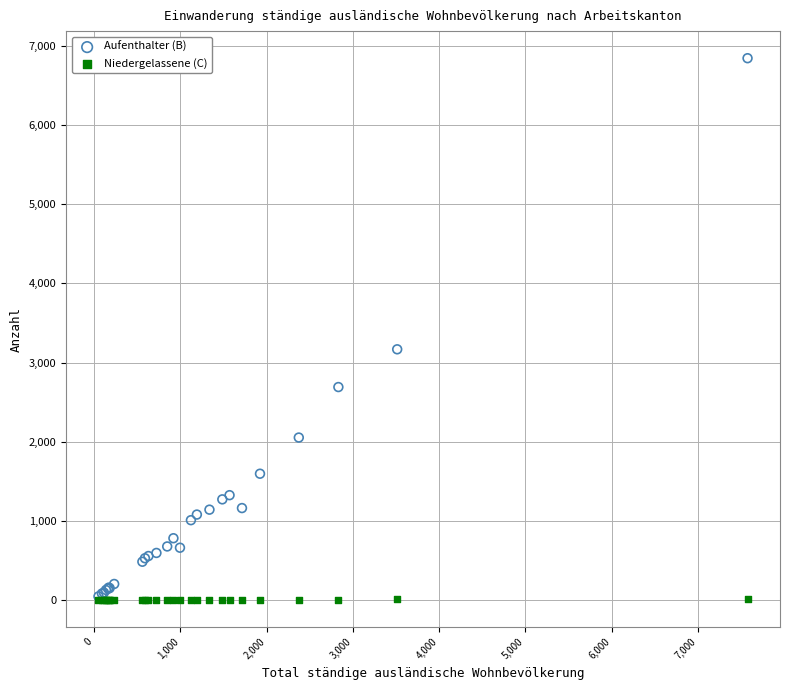

Which series has the largest Y range (max minus min)?

Aufenthalter (B)